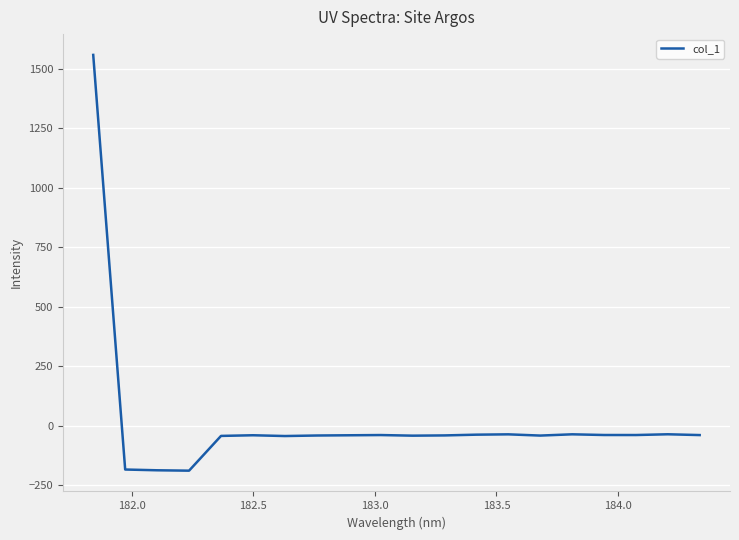

What is the greatest value displayed?

1558.5